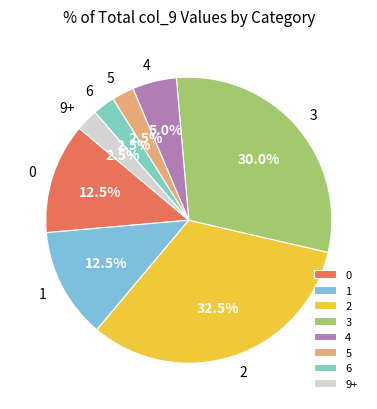

Is the sum of 5 and 3 greater than half?

No